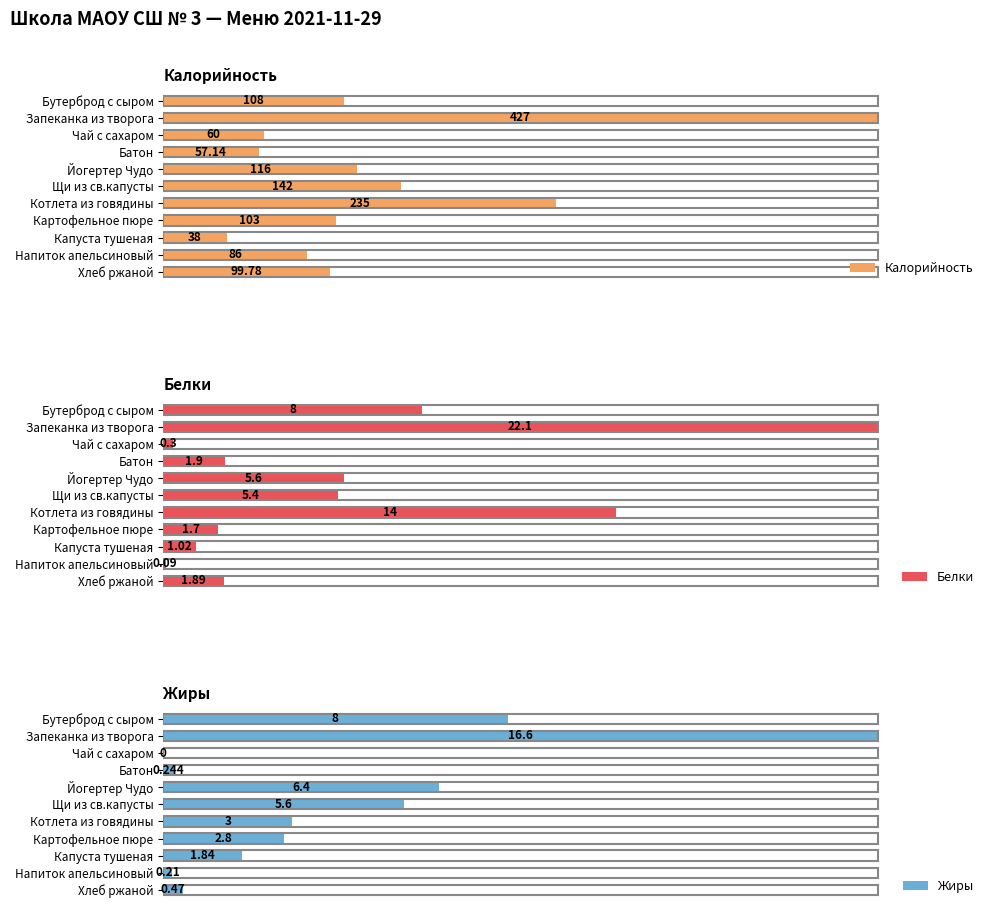

At which label is Калорийность closest to 232?

Котлета из говядины